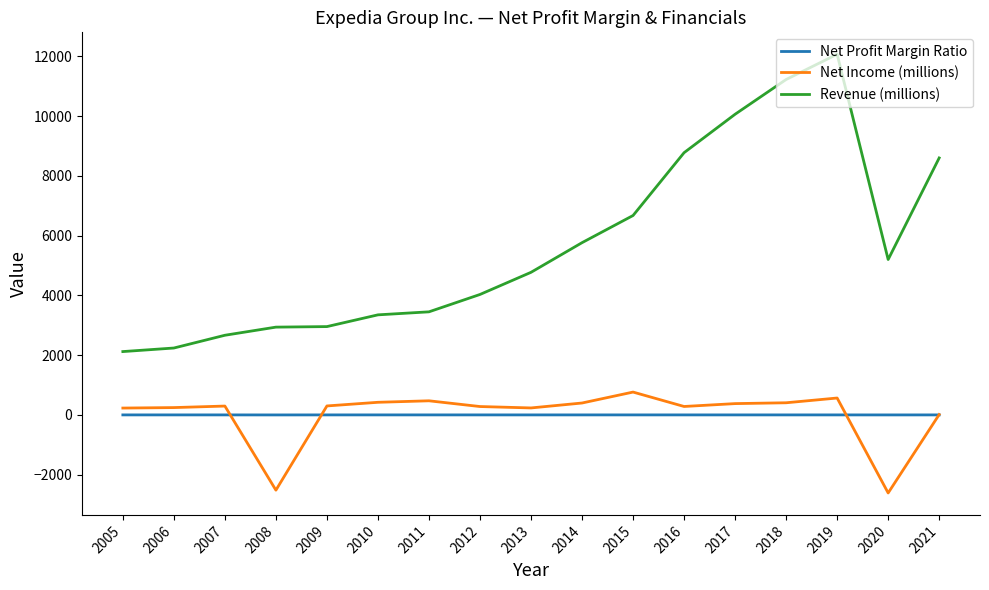

Where is Net Income (millions) nearest to the value -924?

2021